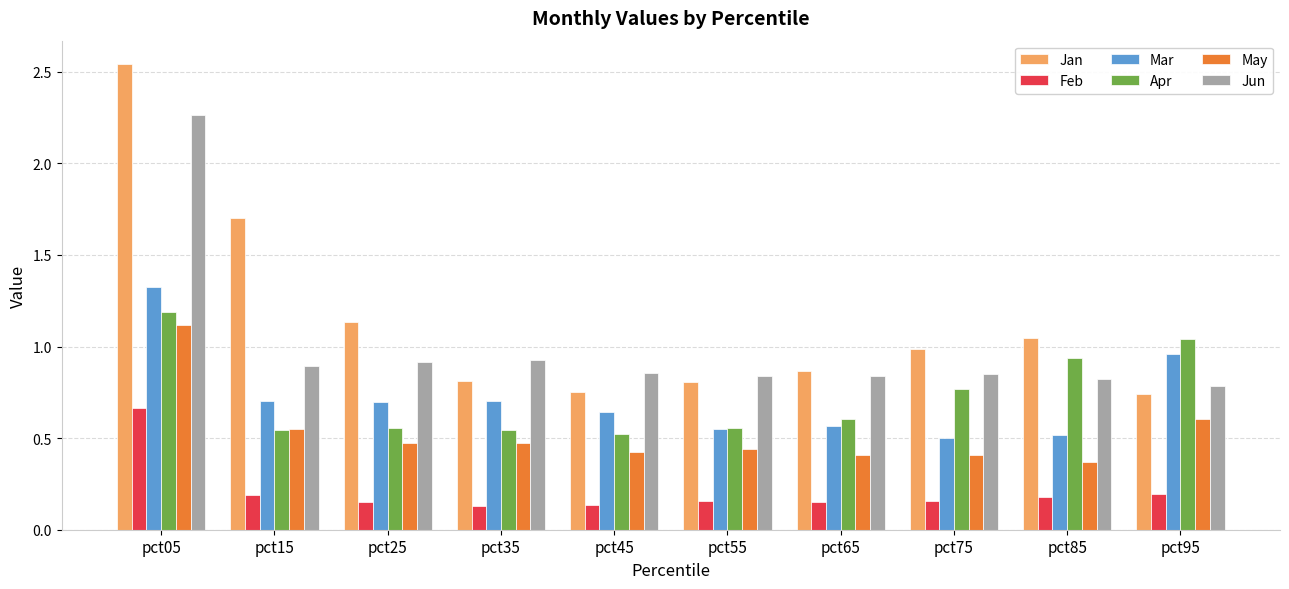

Which series has the widest spread of values?

Jan